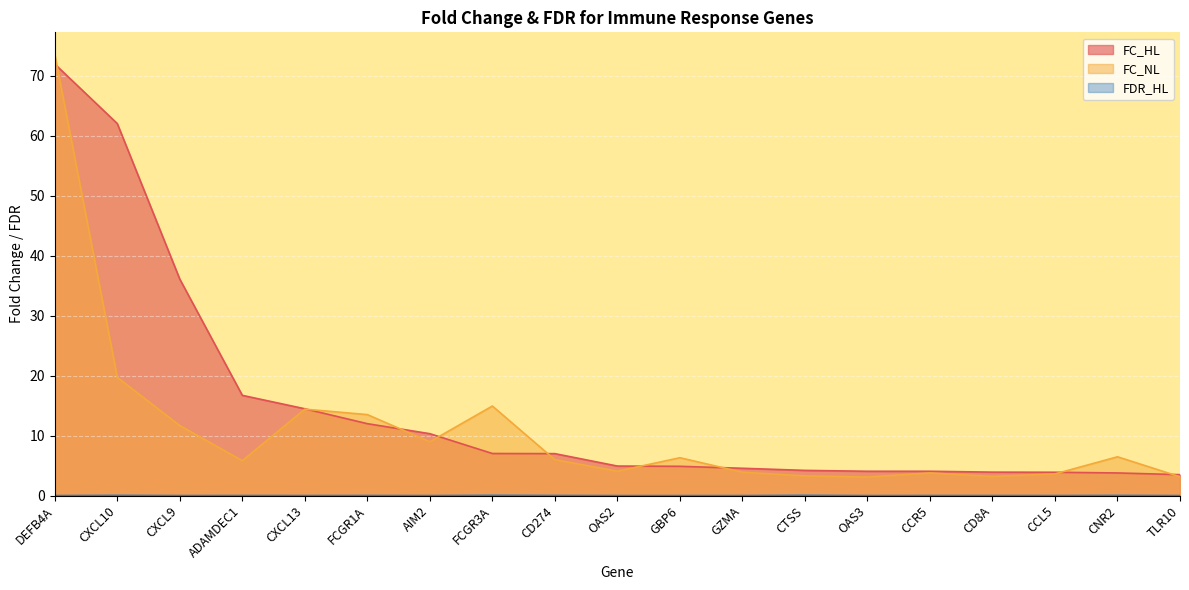

List the labels in order of FC_NL value, smallest first.

OAS3, TLR10, CD8A, CTSS, CCL5, CCR5, GZMA, OAS2, ADAMDEC1, CD274, GBP6, CNR2, AIM2, CXCL9, FCGR1A, CXCL13, FCGR3A, CXCL10, DEFB4A